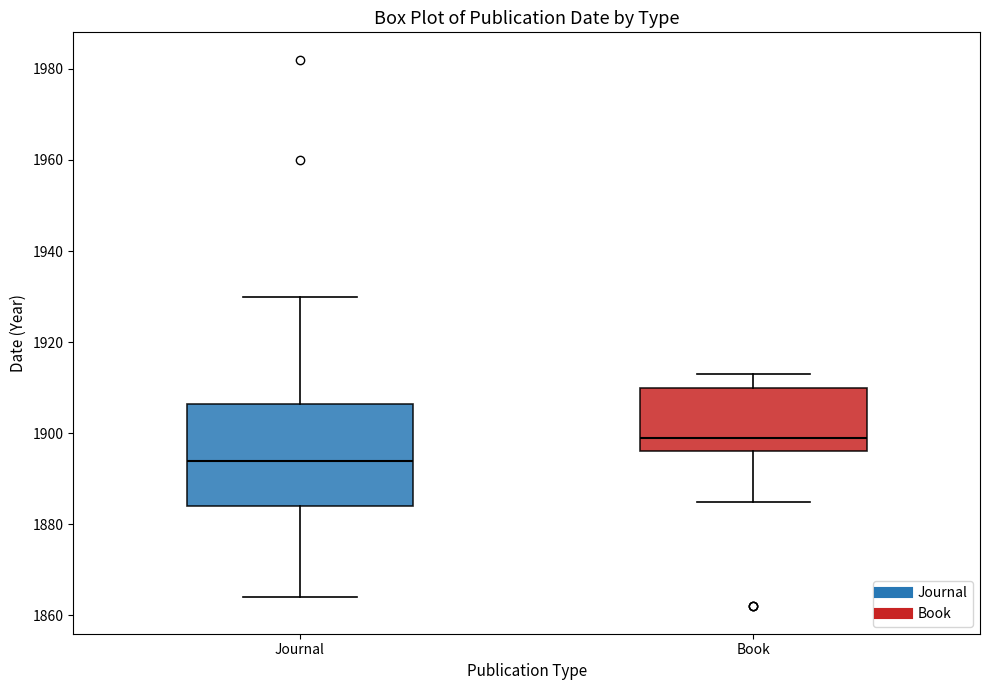

Reading left to right, transcribe this box plot: for each box, give where its median line is, the range the box spans, and where its two whiskers end, as read against the y-axis. The values are not printed on the chart, so give them approximately, as read against the axis.

Journal: median 1894, box 1884 to 1906, whiskers 1864 to 1930
Book: median 1900, box 1896 to 1910, whiskers 1886 to 1914